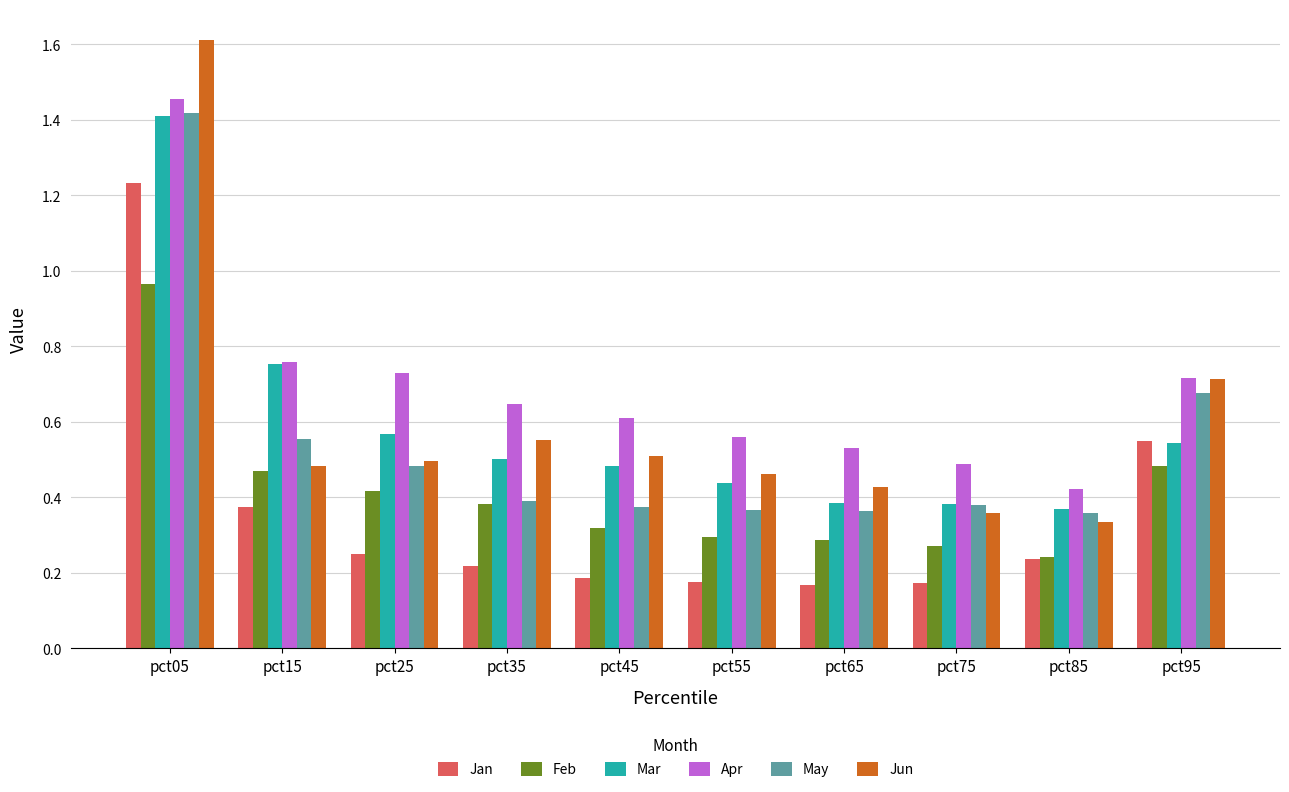

At which category is the sum across all series the highest?

pct05